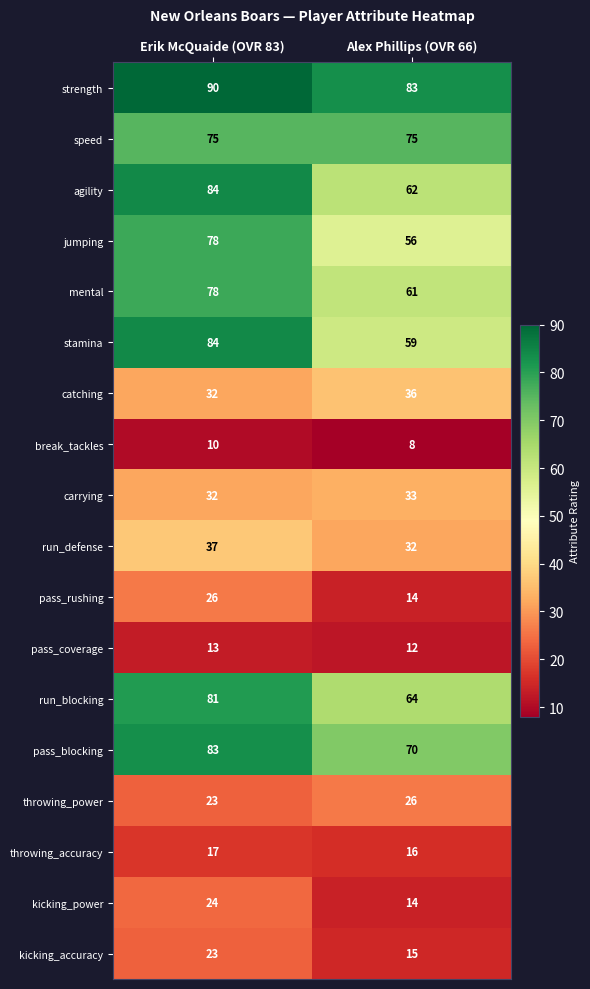

Which series has the widest spread of values?

stamina